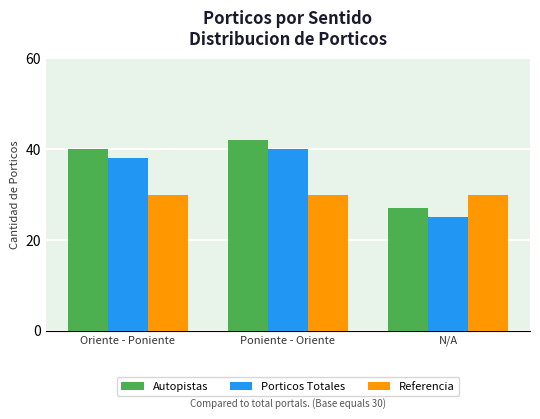

What is the maximum value shown in the chart?

42